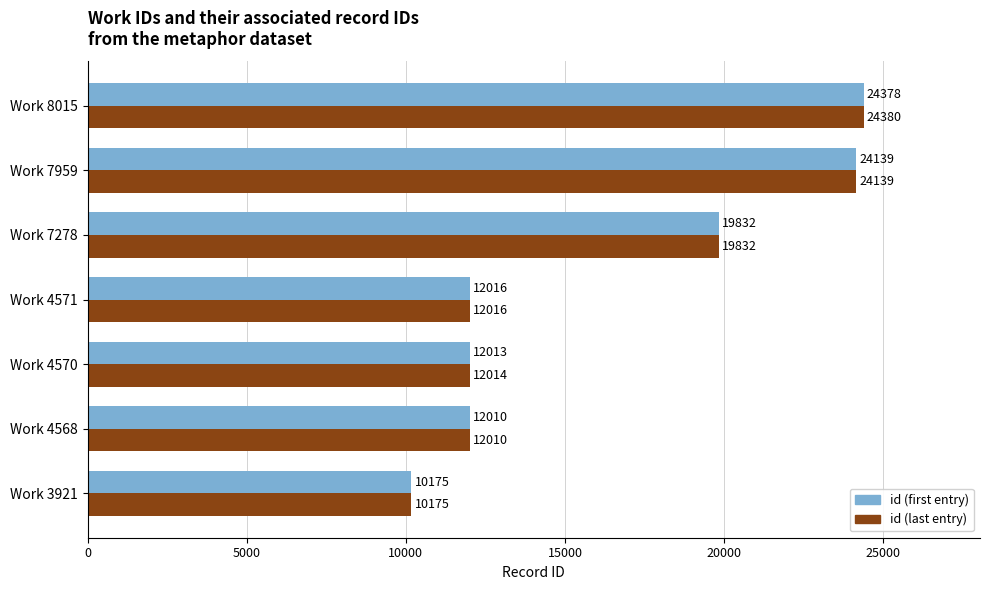

What is the sum of the id (first entry) values at Work 8015 and Work 4568?

36388